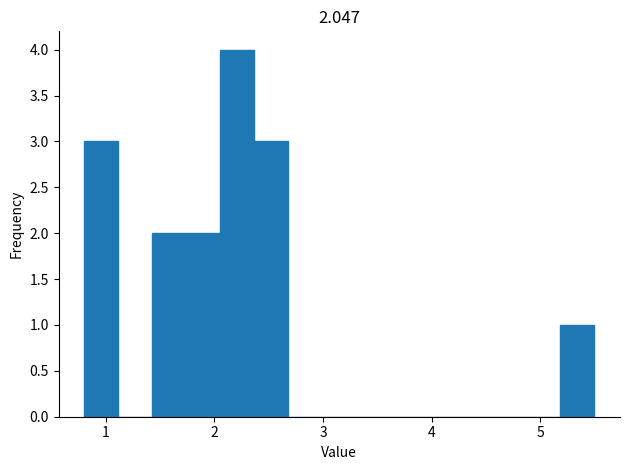

Around what value on the x-axis is the tallest bar? Give the approximate position of its centre, as read against the axis.

2.2